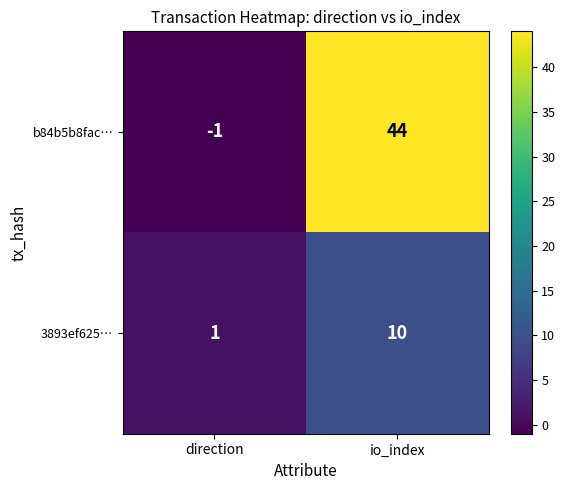

Reading right to left, transcribe all the data shown in this chart.

b84b5b8fac…: 44	-1
3893ef625…: 10	1